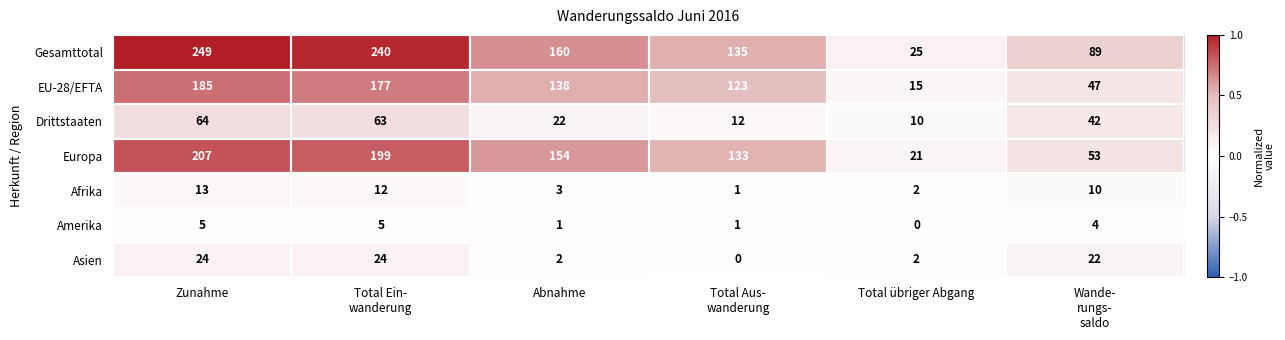

Which category has the lowest value in the Gesamttotal series?

Total übriger Abgang